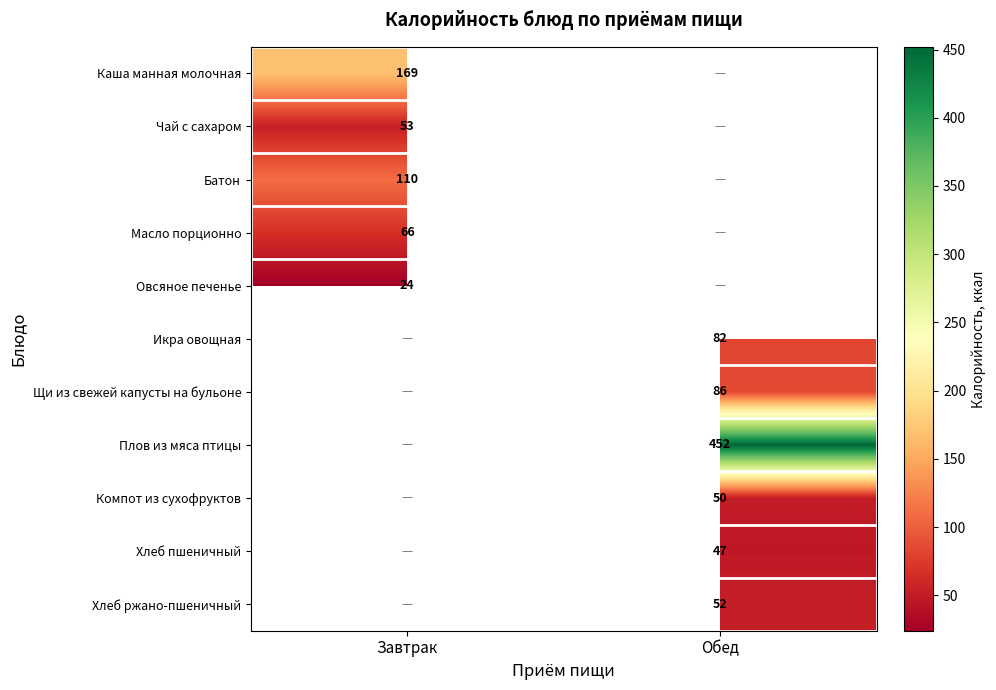

Between Обед and Завтрак, which is larger?

Завтрак